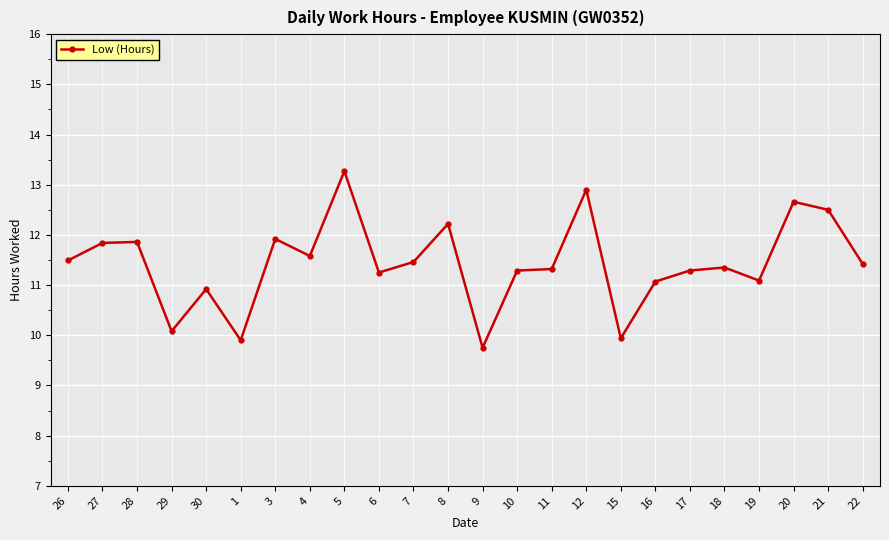

What is the approximate value at 8?

12.2